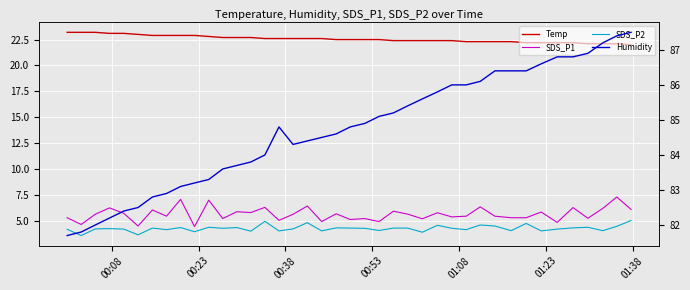

What is the difference between the second highest and minimum values in the SDS_P1 series?

2.6